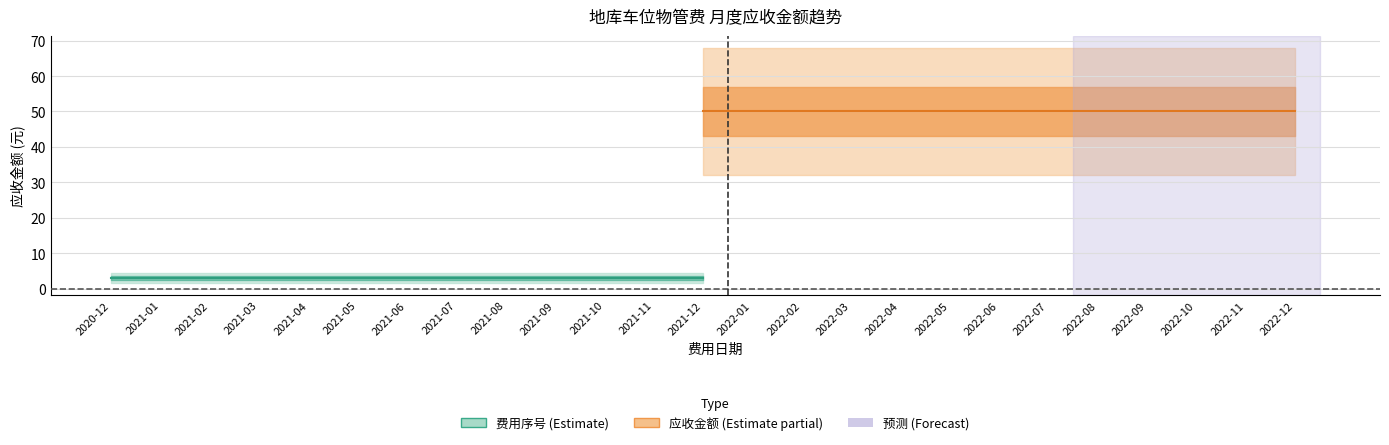

Does the chart have visible grid lines?

Yes